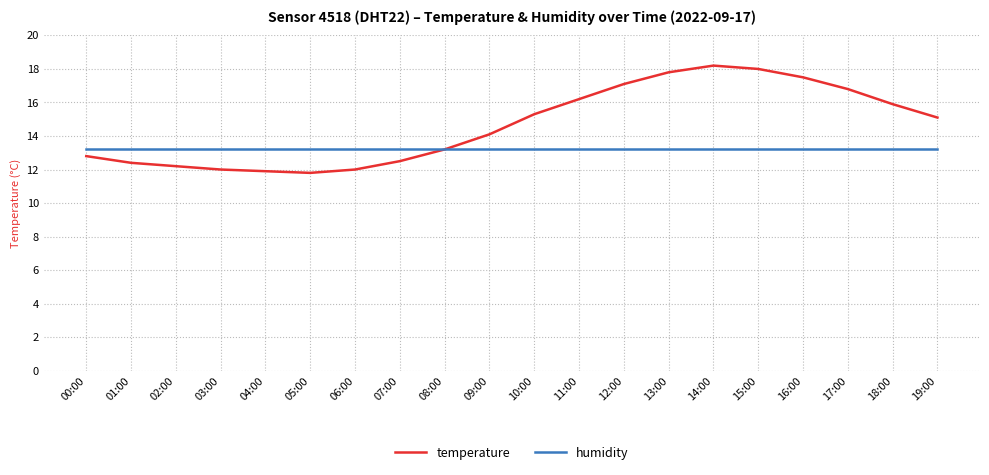

What is the minimum value for humidity?

13.2